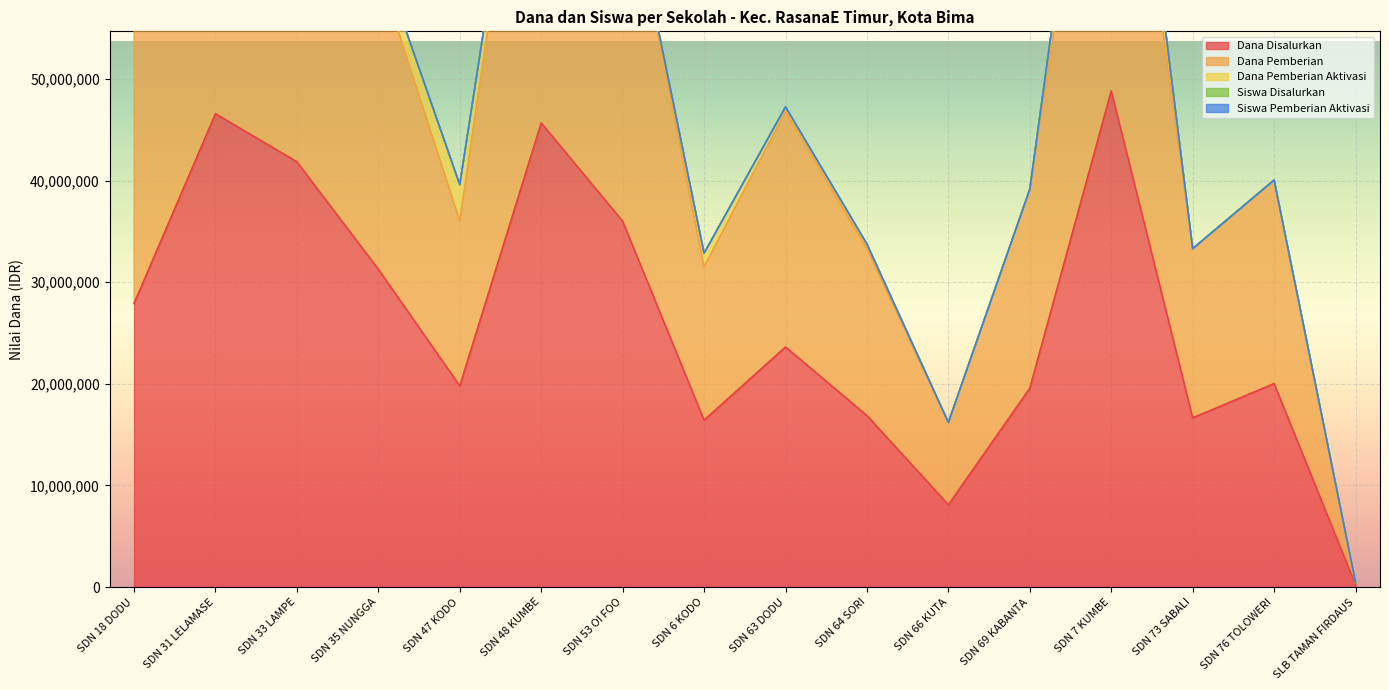

Which series has the largest total across all categories?

Siswa Disalurkan